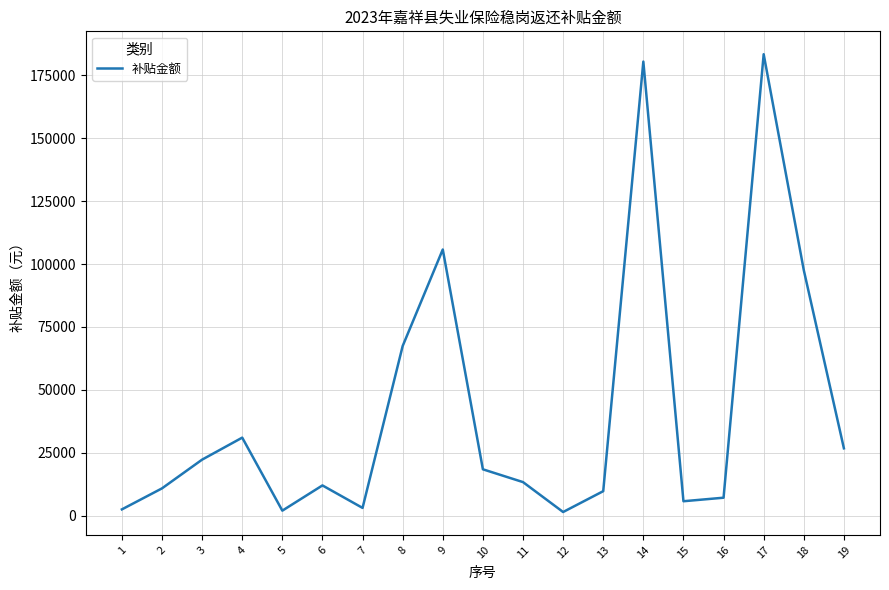

Where is the first local maximum?

4